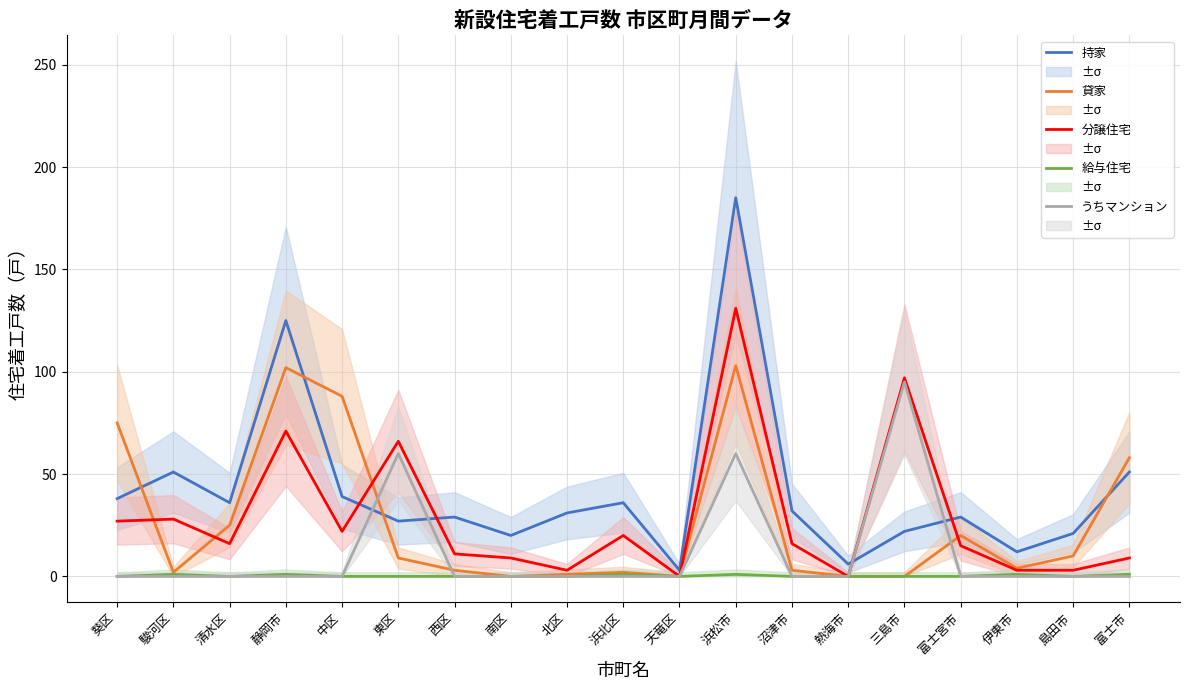

What is the greatest value displayed?

185